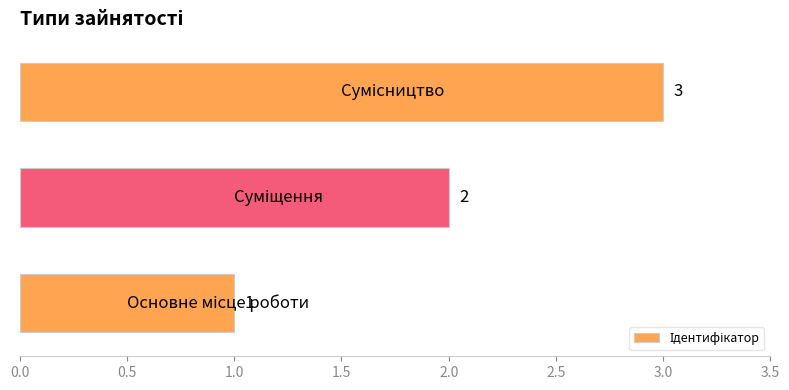

Count the number of data series in this chart.

1